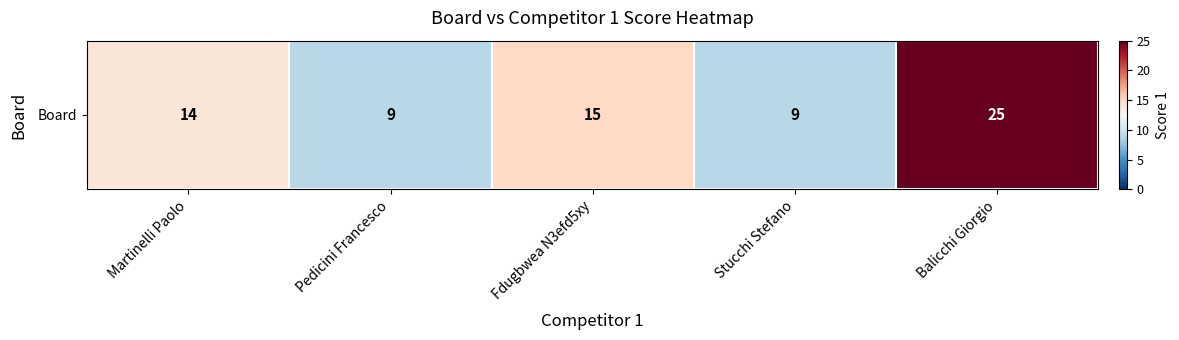

Reading left to right, extract all data points from this chart.

14	9	15	9	25